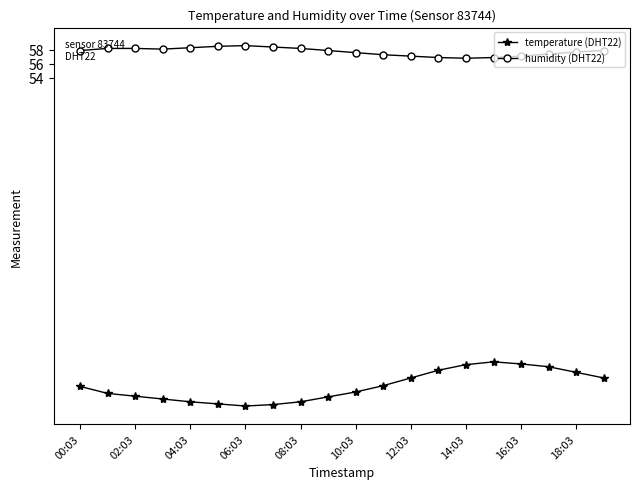

List the series in order of their peak value, lowest first.

temperature (DHT22), humidity (DHT22)